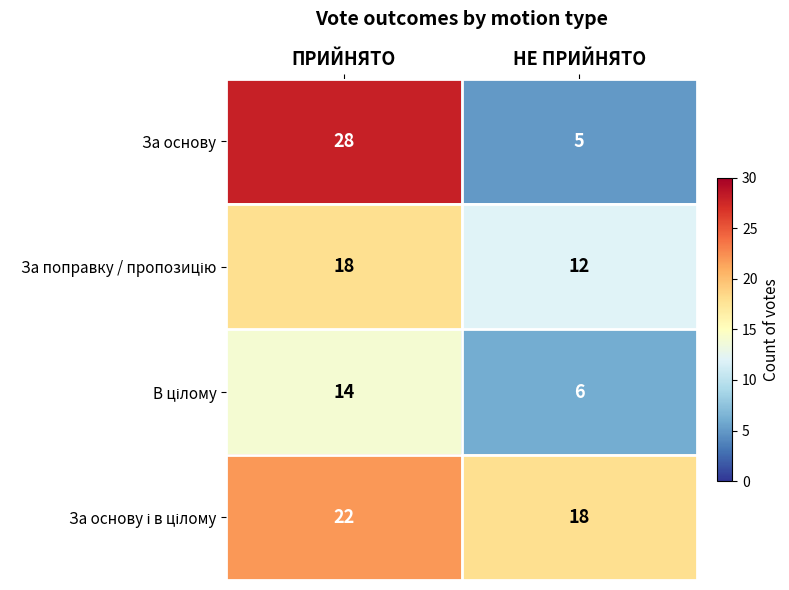

Which category has the lowest value across all series?

НЕ ПРИЙНЯТО